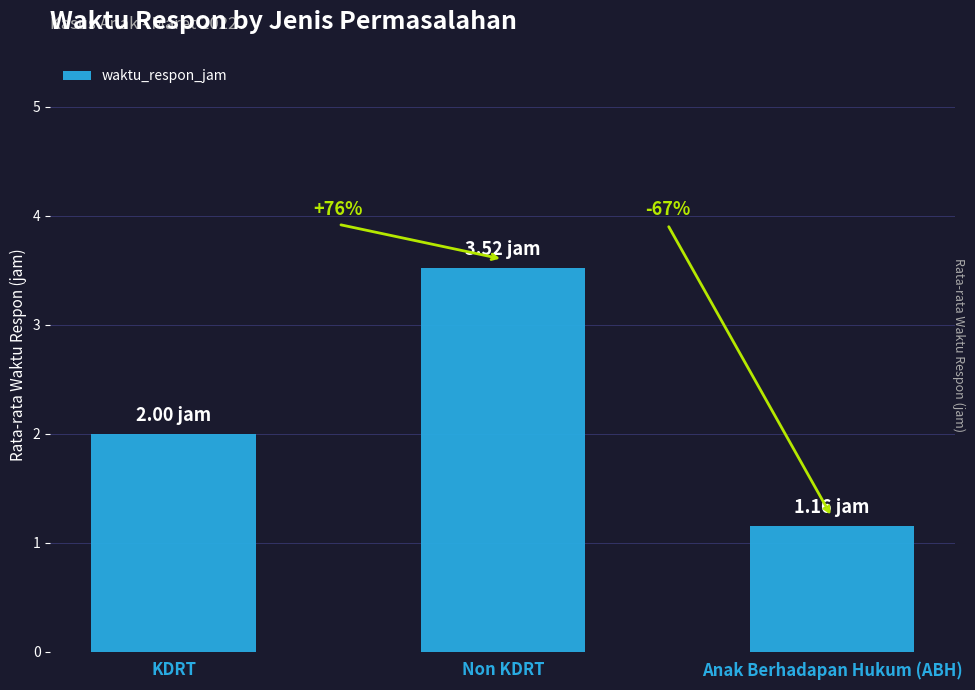

What is the minimum value shown in the chart?

1.2